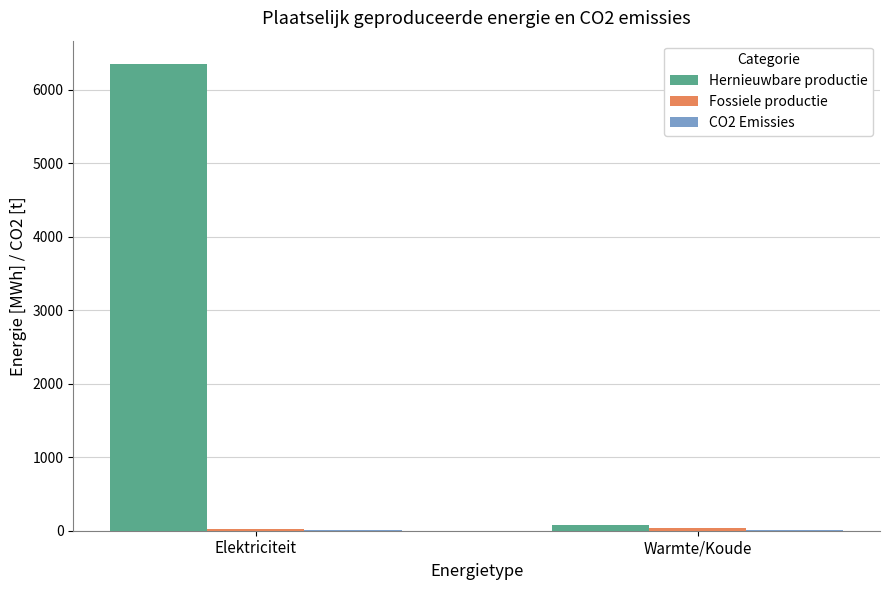

At which label is Hernieuwbare productie closest to 3214?

Warmte/Koude